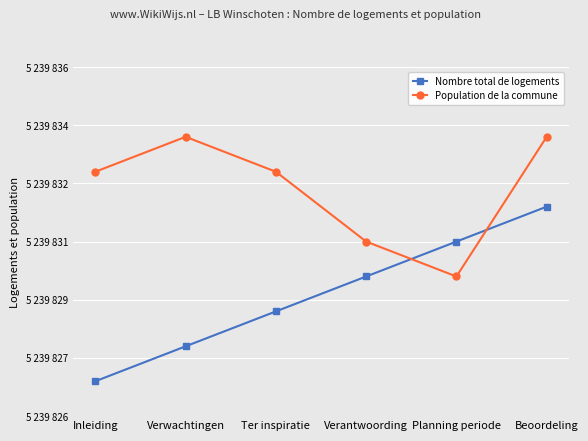

Is this an area chart (filled region under the line)?

No